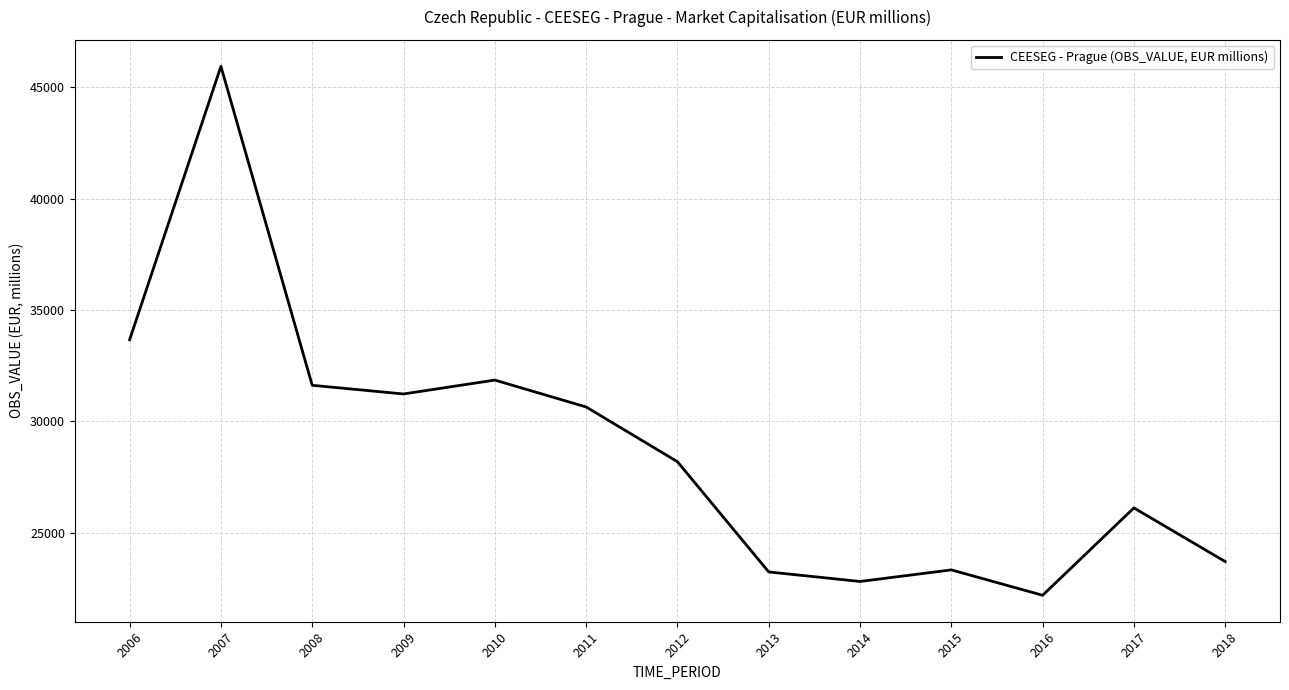

How many series are shown in this chart?

1